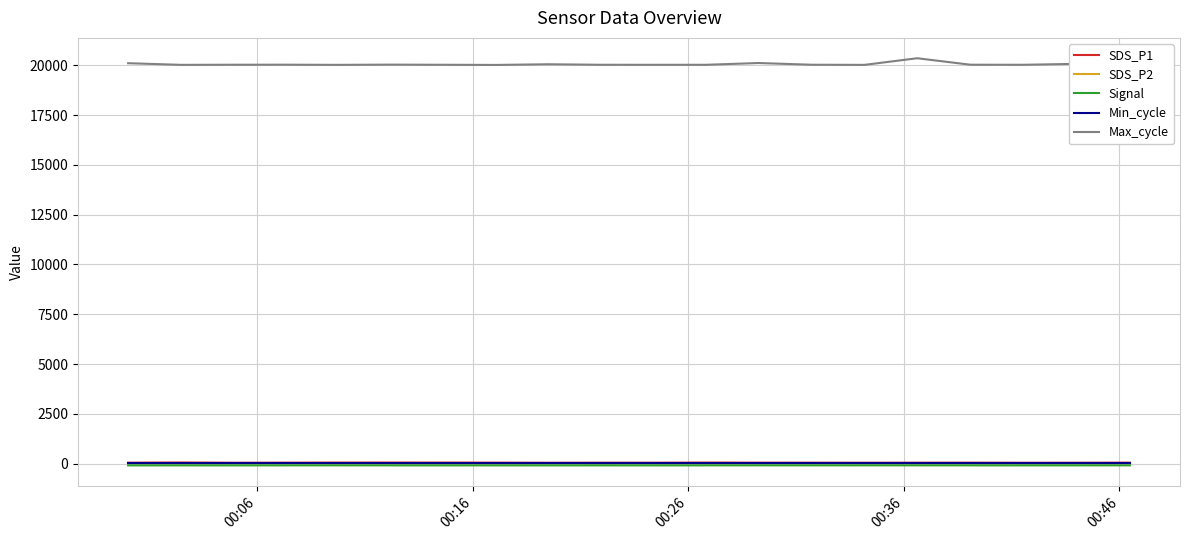

Which series has the largest total across all categories?

Max_cycle